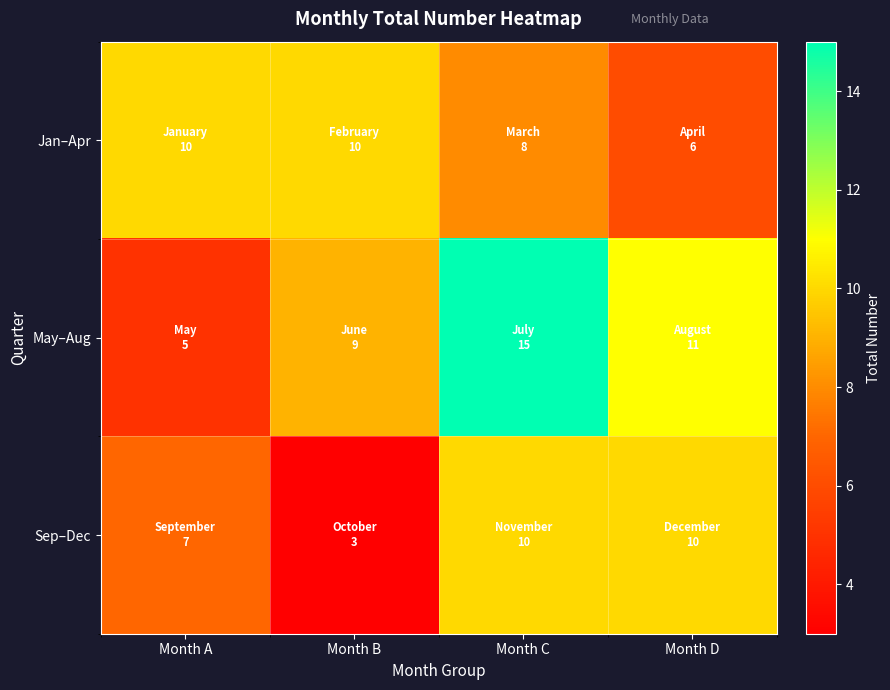

Which has a higher value, Month B or Month C?

Month B